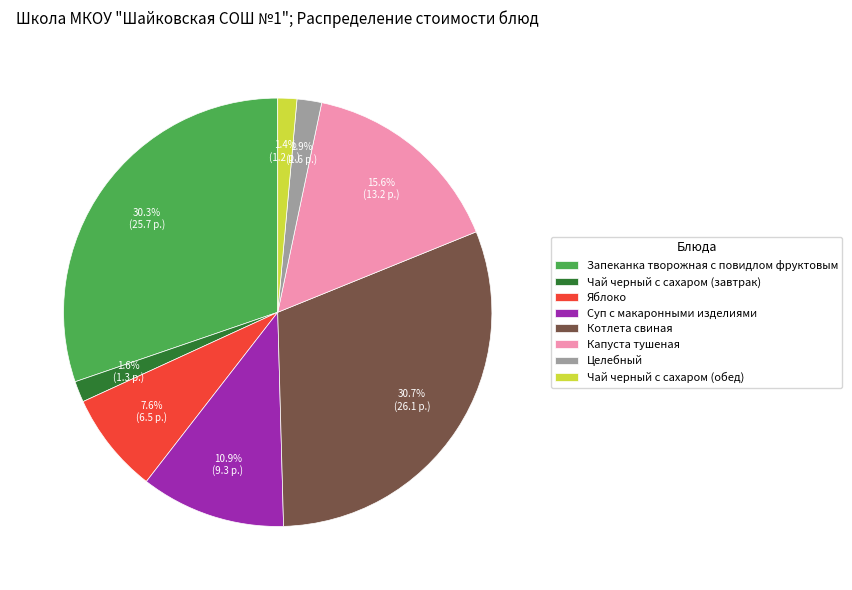

To the nearest percent, what is the difference between the Капуста тушеная and Чай черный с сахаром (завтрак) slice percentages?

14%